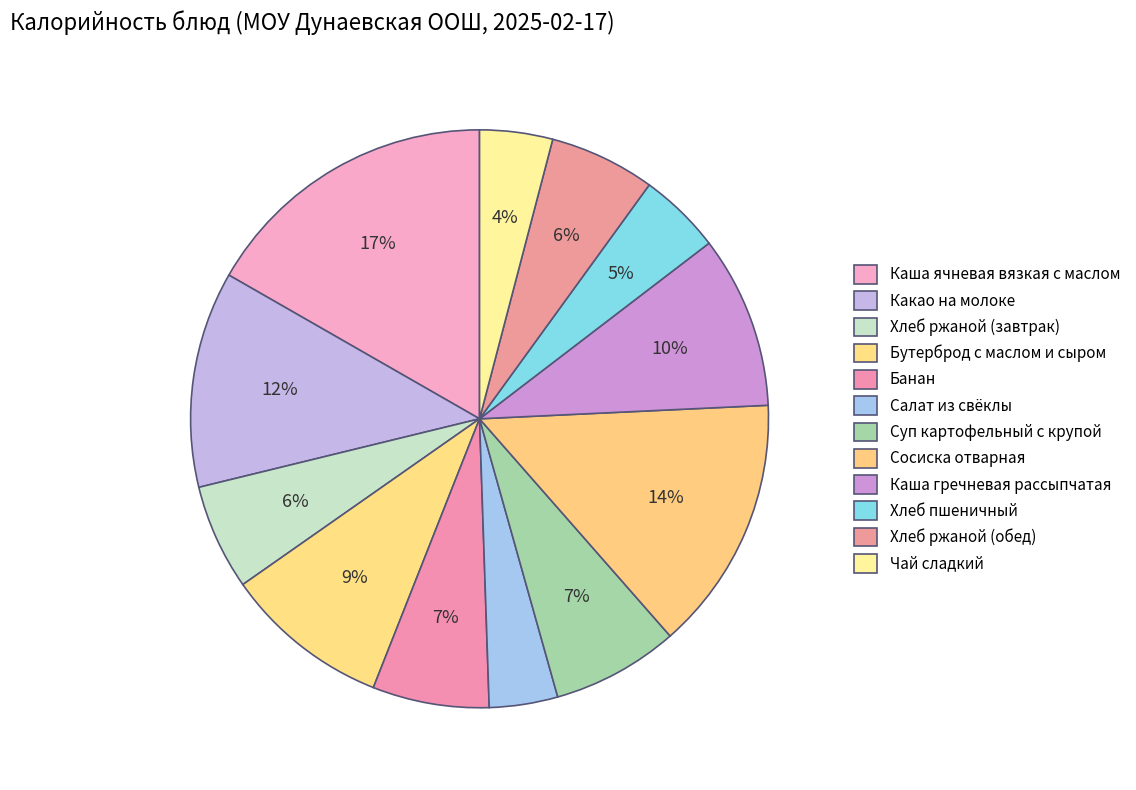

Is it true that Бутерброд с маслом и сыром is 15% of the pie?

False